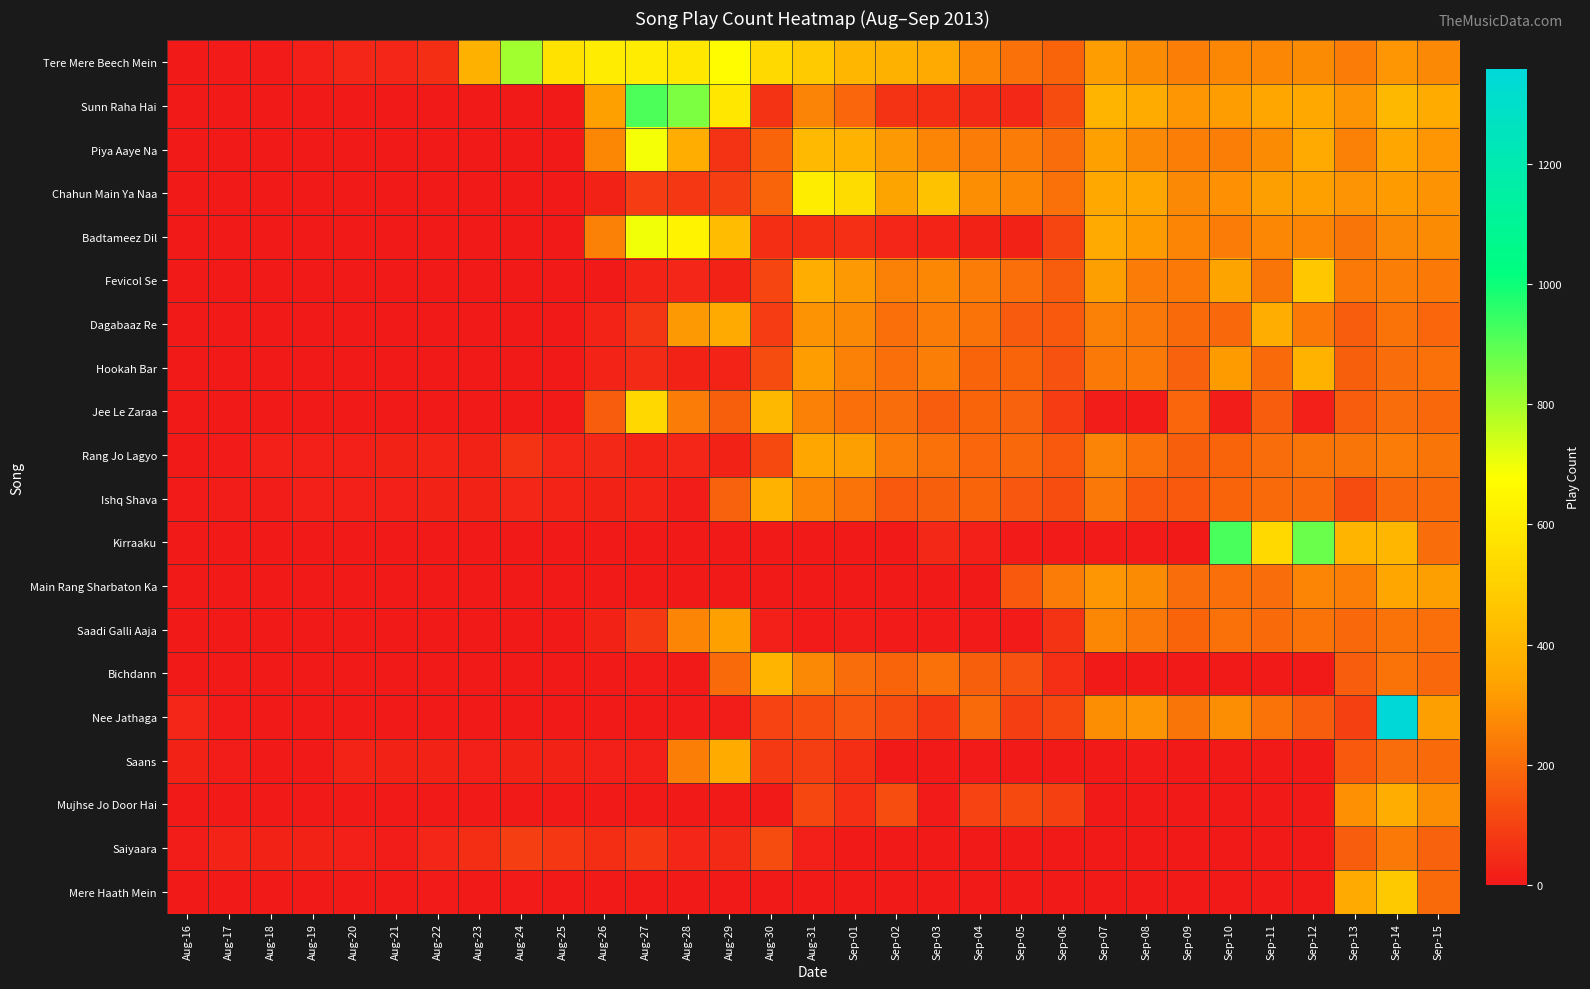

List the series in order of their peak value, highest first.

Nee Jathaga, Kirraaku, Sunn Raha Hai, Tere Mere Beech Mein, Badtameez Dil, Piya Aaye Na, Chahun Main Ya Naa, Jee Le Zaraa, Mere Haath Mein, Fevicol Se, Bichdann, Hookah Bar, Ishq Shava, Mujhse Jo Door Hai, Dagabaaz Re, Saans, Rang Jo Lagyo, Main Rang Sharbaton Ka, Saadi Galli Aaja, Saiyaara